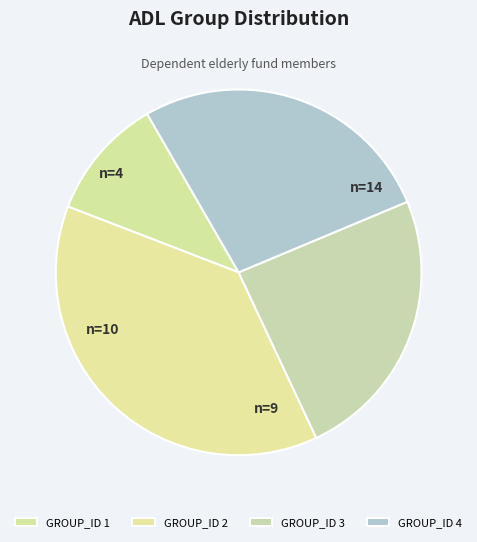

The GROUP_ID 4 slice represents 27% of the pie. True or false?

True